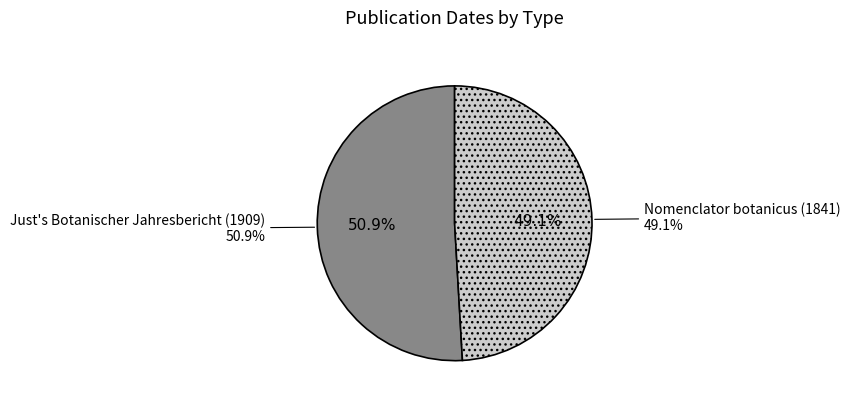

Combined, what portion of the pie is Nomenclator botanicus (1841) and Just's Botanischer Jahresbericht (1909)?

100.0%